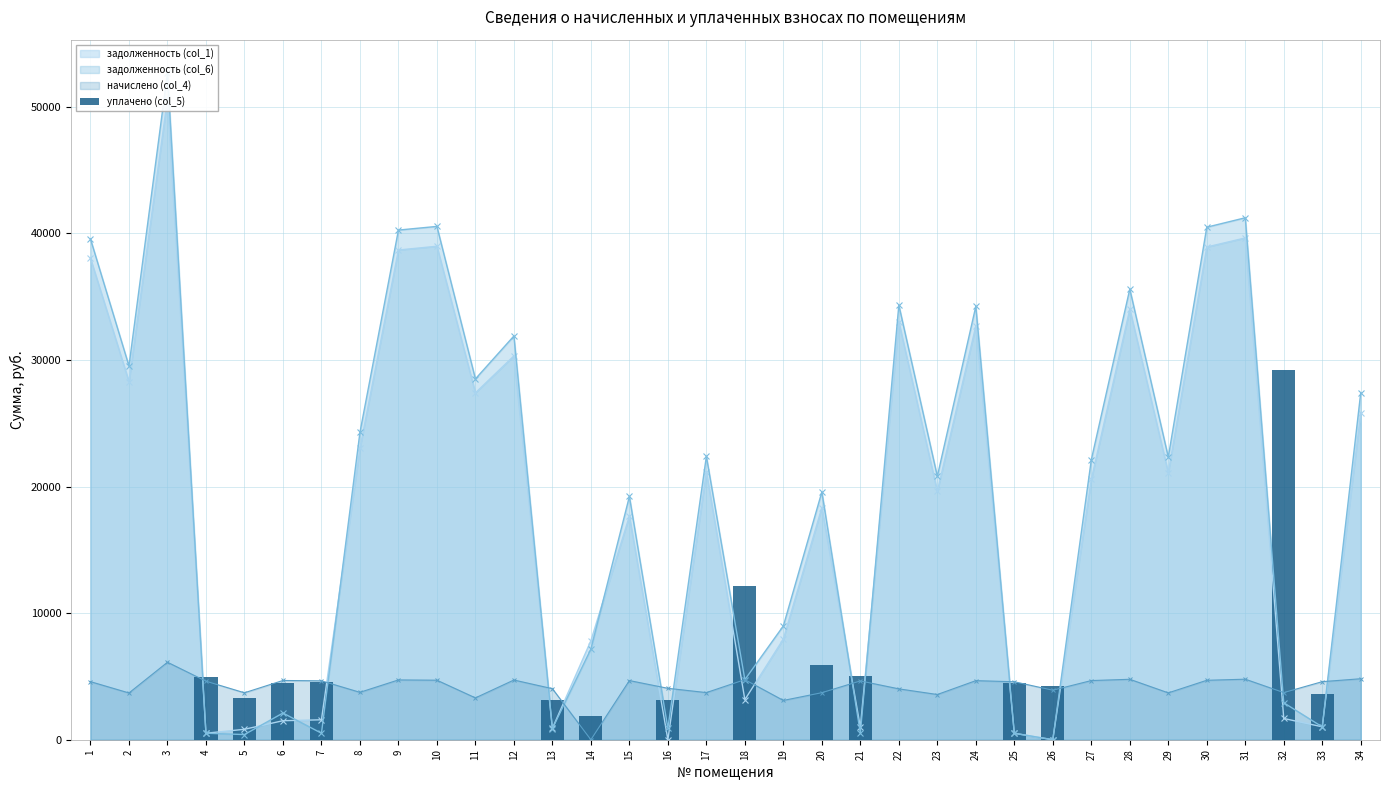

The value of начислено (col_4) at 14 is 0.0. True or false?

True